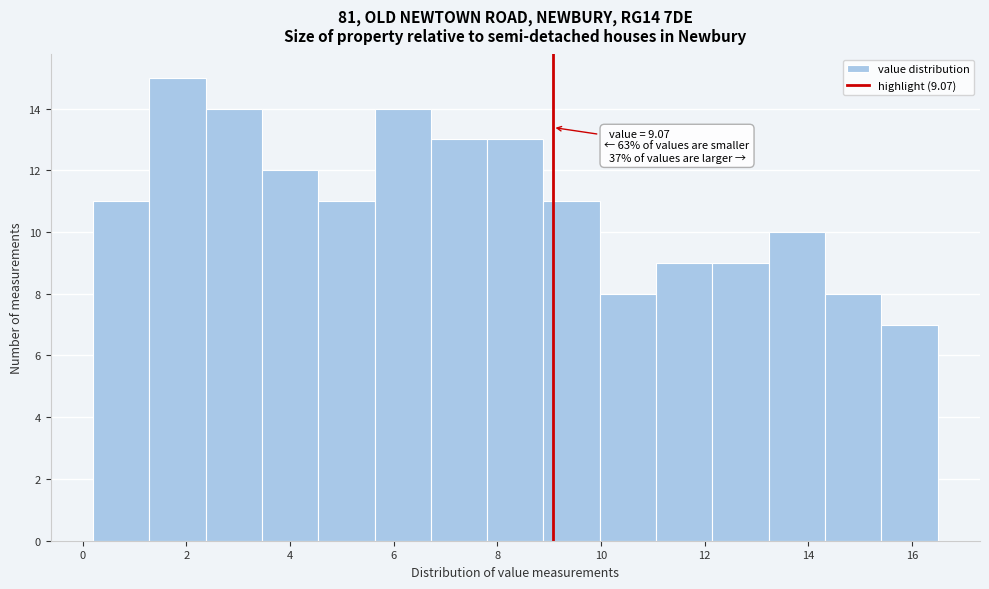

Which range on the x-axis has the tallest bar?

1.2 to 2.4